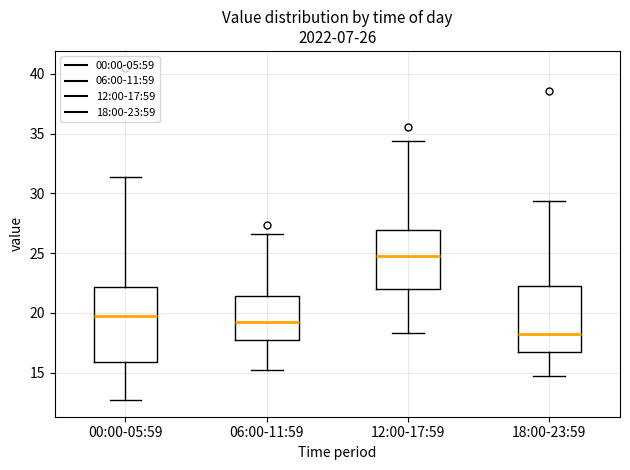

Which box's median line is the highest?

12:00-17:59